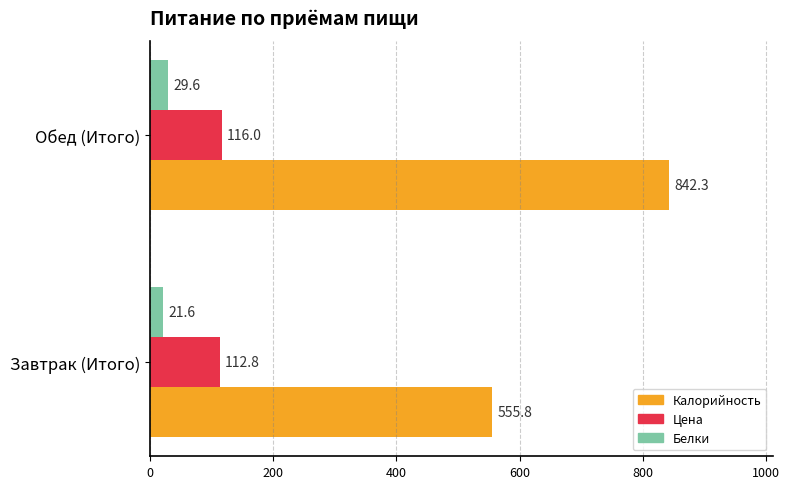

What is the average value of the Белки series?

25.6